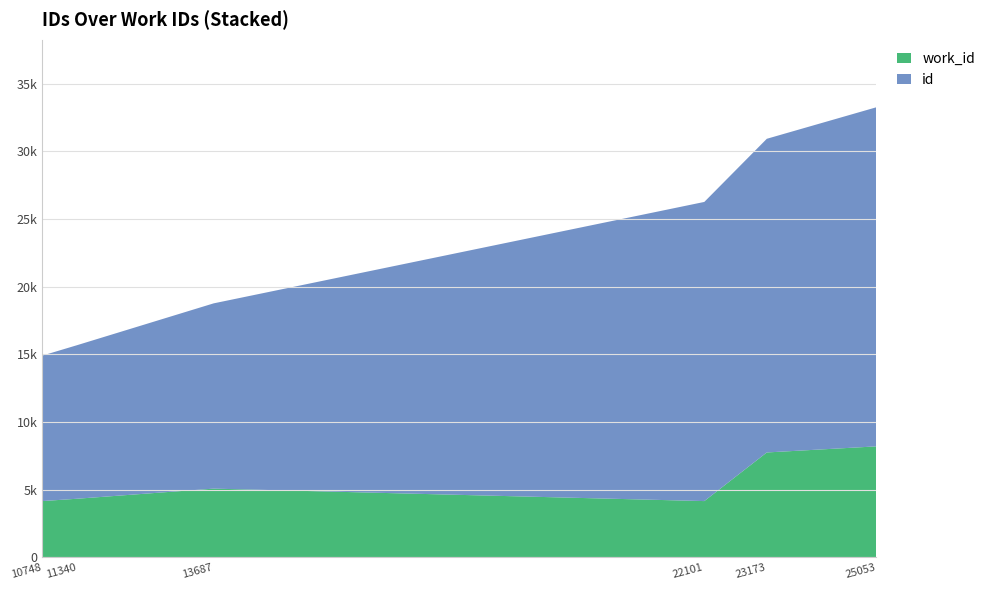

Reading right to left, extract all data points from this chart.

id: 25053	23173	22101	13687	11340	10748
work_id_series: 8210	7760	4167	5088	4339	4167